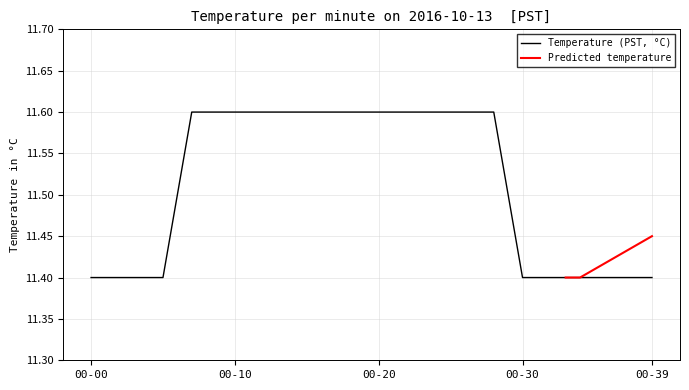

What is the highest value of the Temperature (PST, °C) series?

11.6